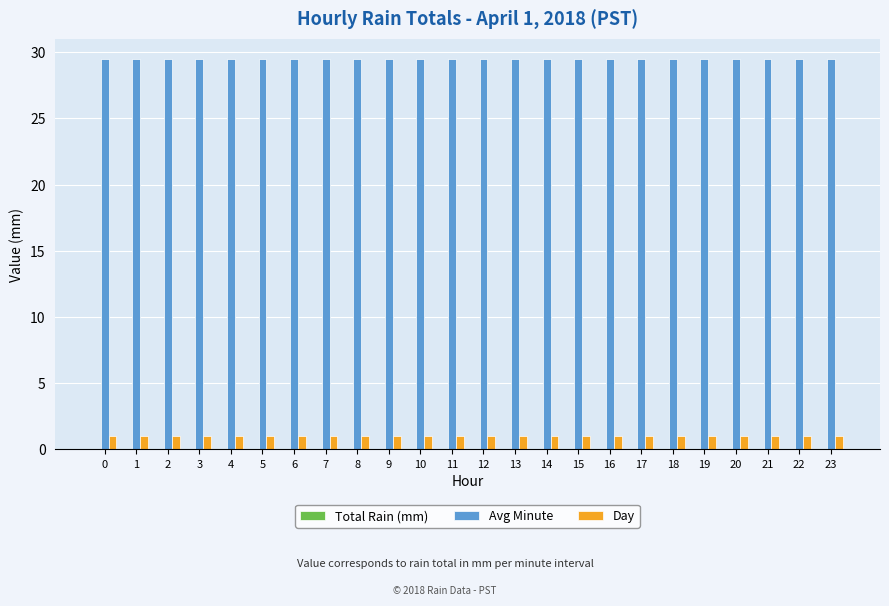

Count the number of categories in the chart.

24